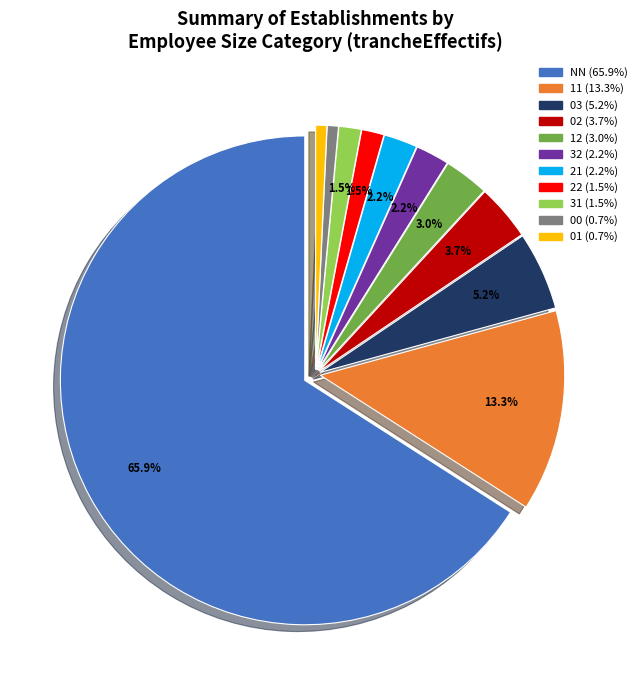

Does 31 account for over 50% of the chart?

No